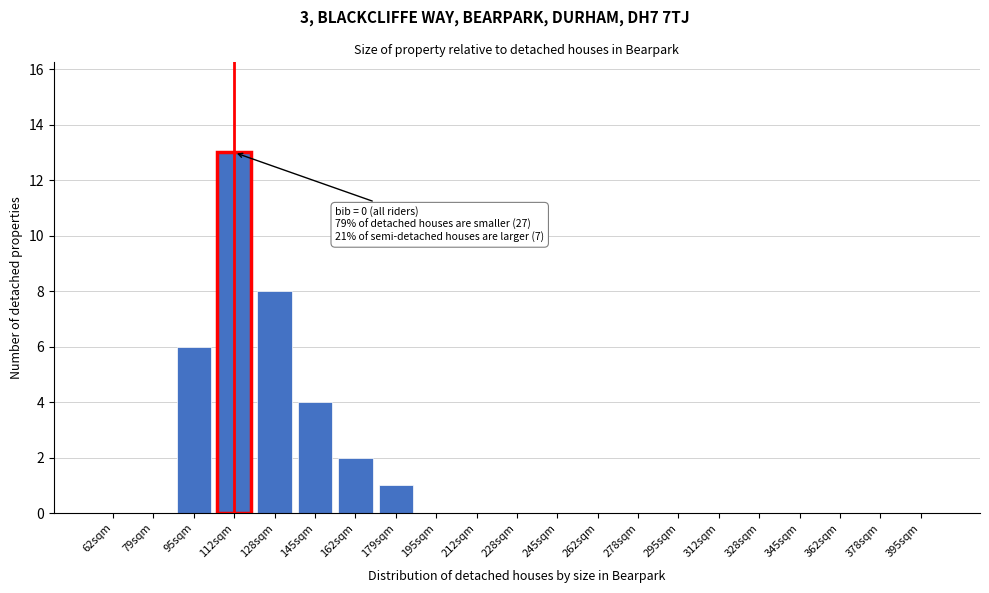

Reading left to right, what are all the values shown in this chart?

62sqm=0	79sqm=0	95sqm=6	112sqm=13	128sqm=8	145sqm=4	162sqm=2	179sqm=1	195sqm=0	212sqm=0	228sqm=0	245sqm=0	262sqm=0	278sqm=0	295sqm=0	312sqm=0	328sqm=0	345sqm=0	362sqm=0	378sqm=0	395sqm=0